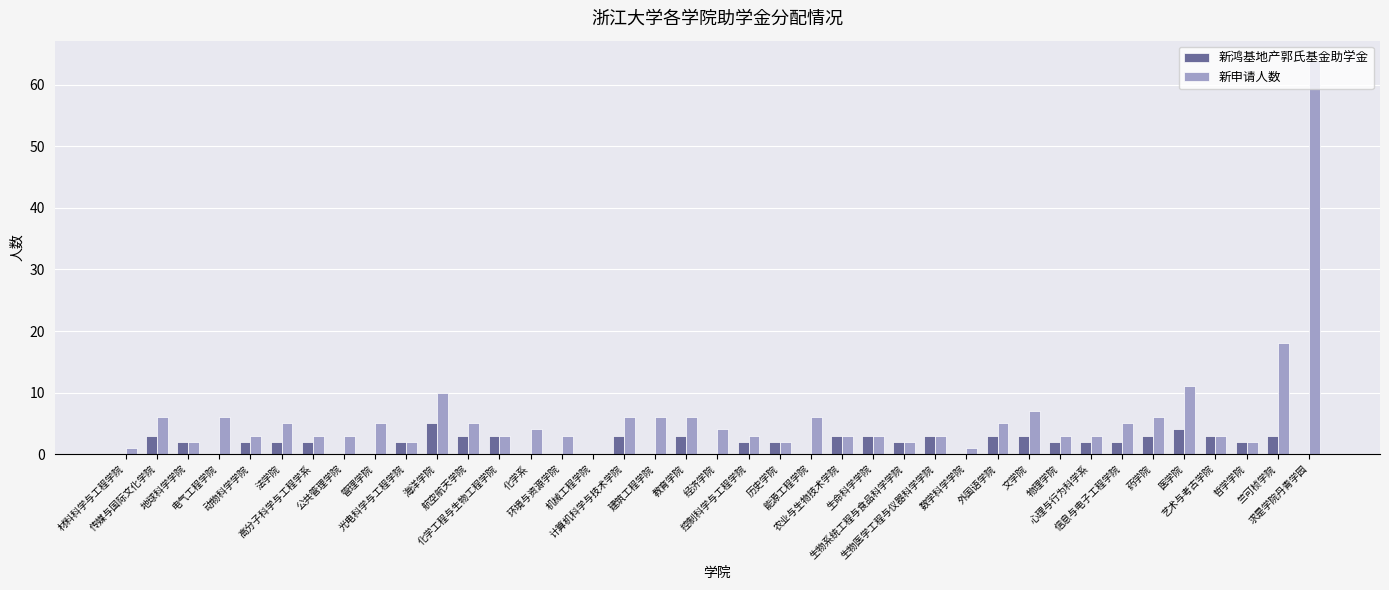

What is the sum of all 新申请人数 values?

233